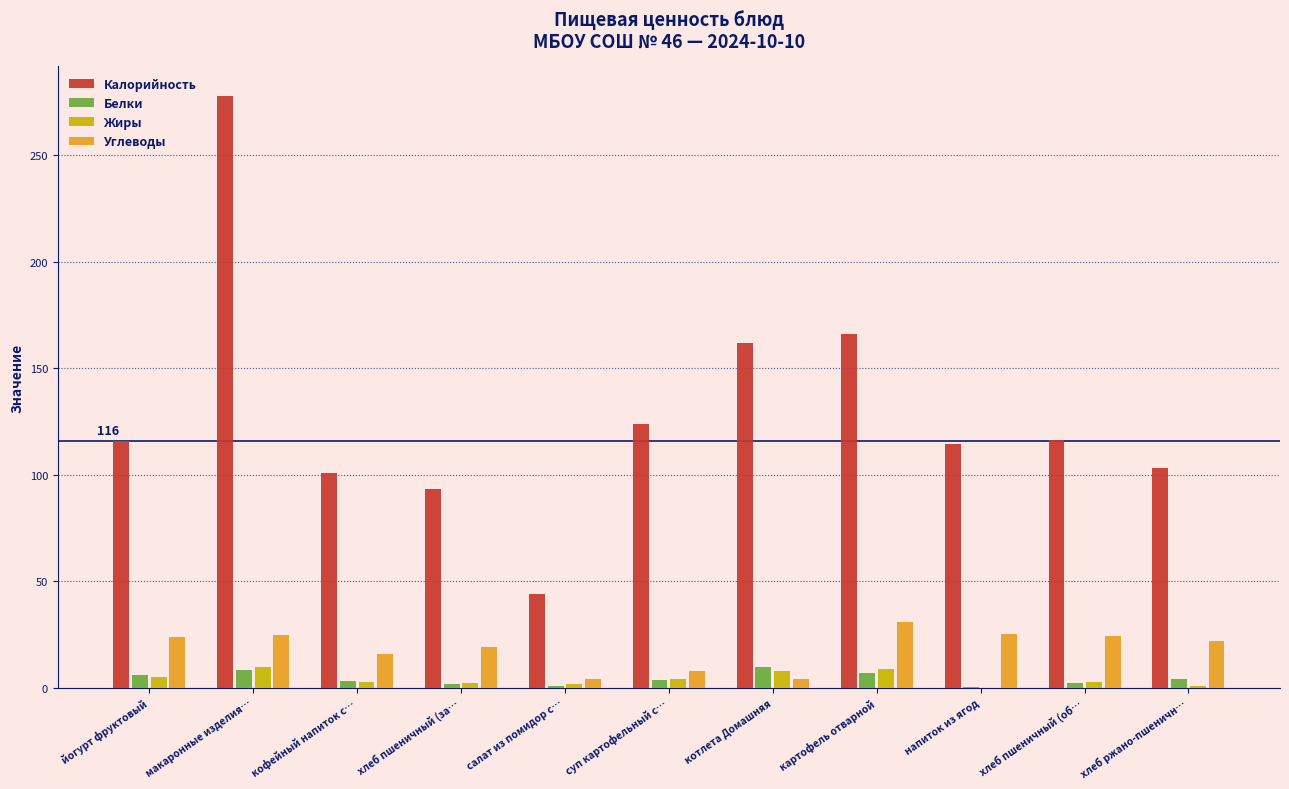

What is the maximum value for Калорийность?

277.7